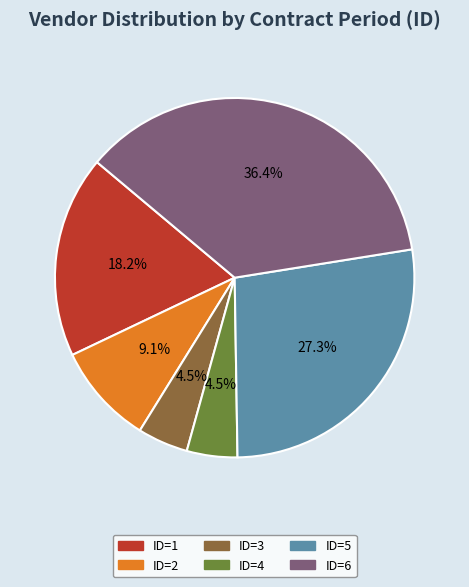

What is the largest slice in the pie chart?

ID=6